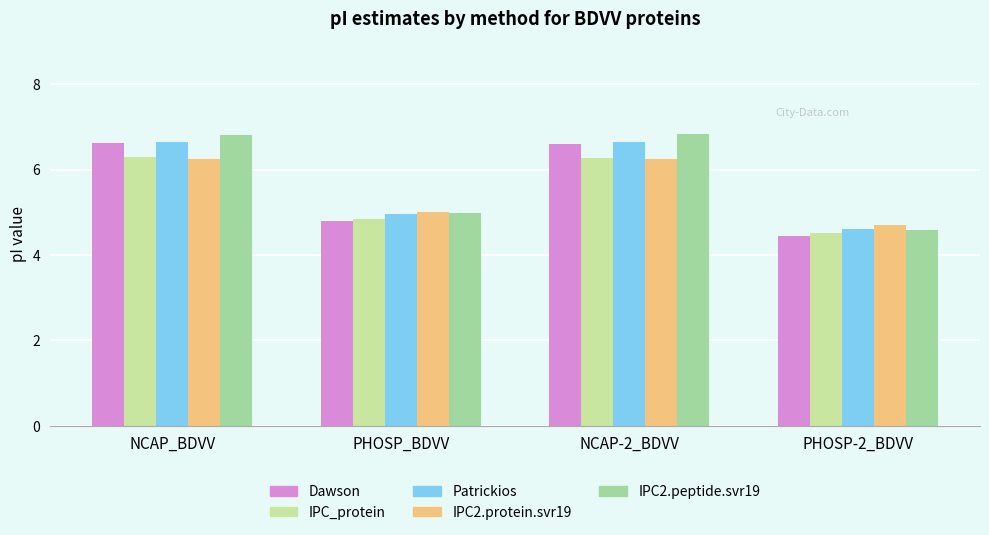

What is the label of the 4th bar from the right?

NCAP_BDVV